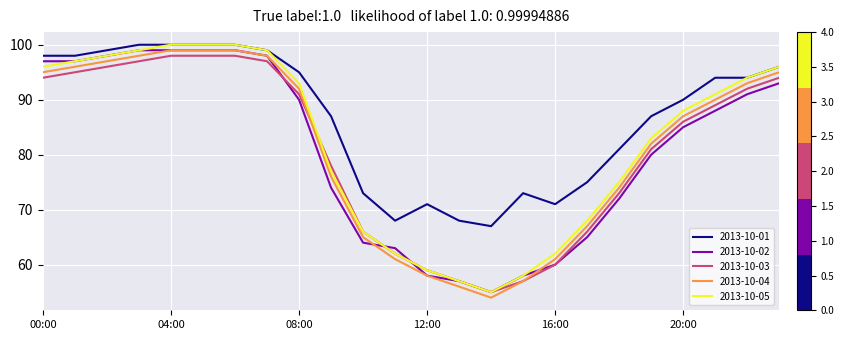

How many series are shown in this chart?

5